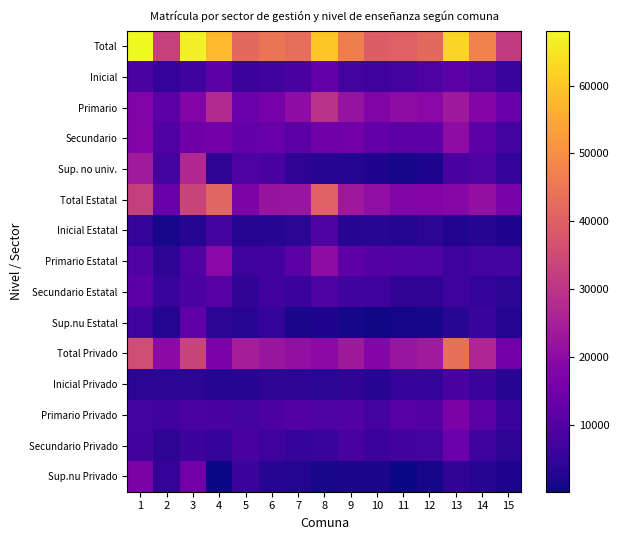

What is the maximum value shown in the chart?

68108